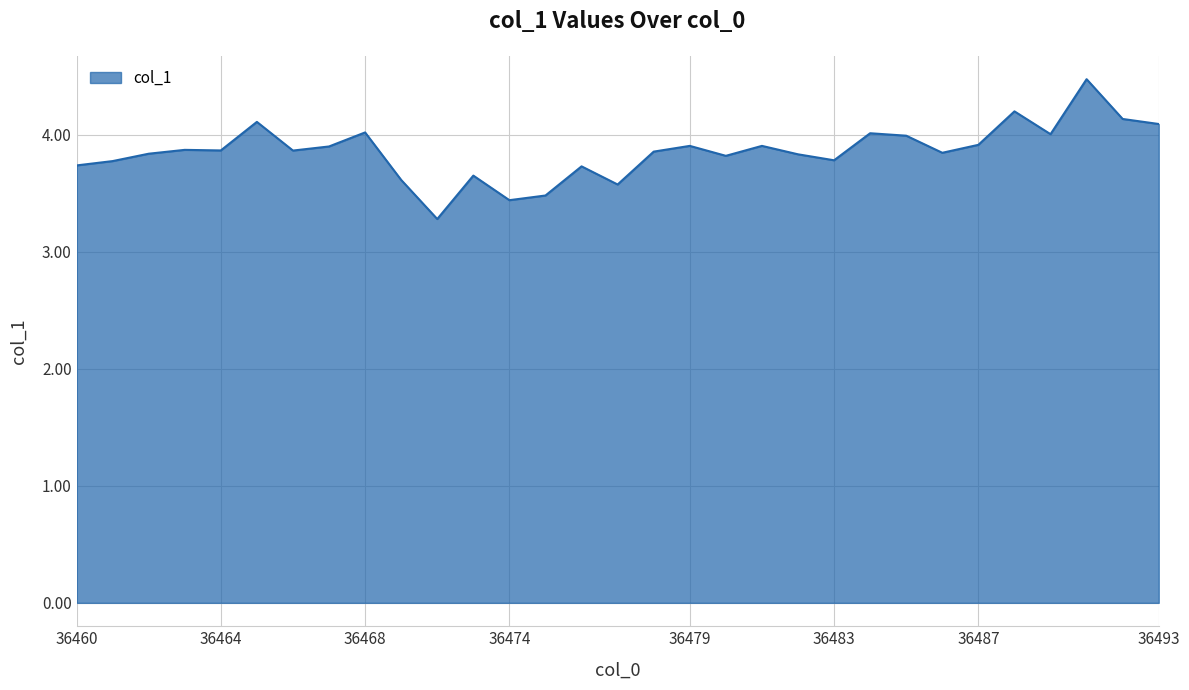

Does the chart have visible grid lines?

Yes